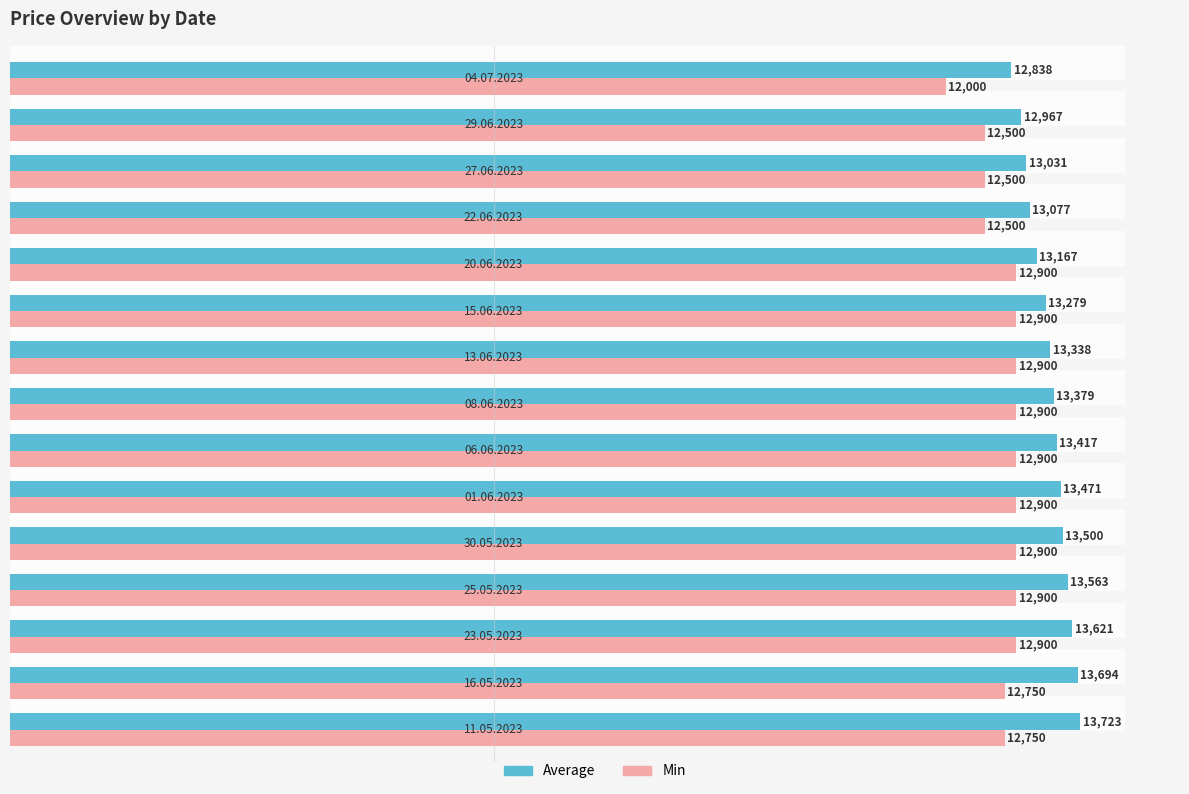

Rank the series by their average value, from lowest to highest.

Min, Average